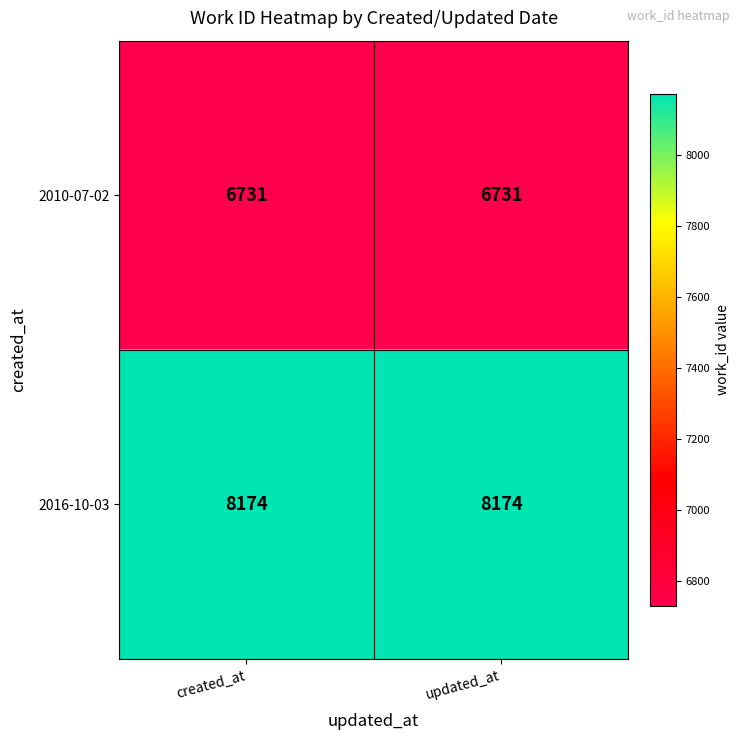

Reading left to right, extract all data points from this chart.

2010-07-02: 6731	6731
2016-10-03: 8174	8174